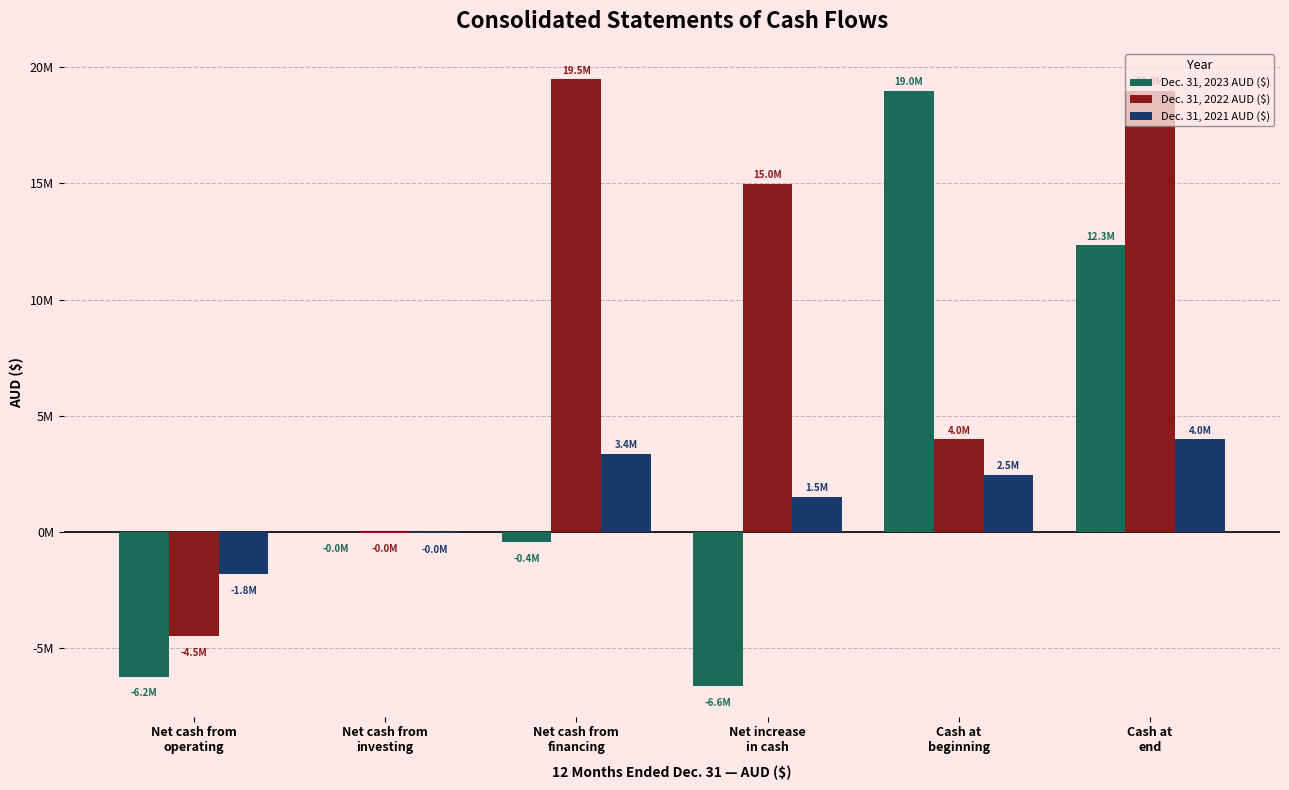

Reading left to right, list all the values displayed in this chart.

Dec. 31, 2023 AUD ($): Net cash from
operating=-6207518	Net cash from
investing=-1463	Net cash from
financing=-421496	Net increase
in cash=-6630477	Cash at
beginning=18976542	Cash at
end=12346065
Dec. 31, 2022 AUD ($): Net cash from
operating=-4468304	Net cash from
investing=-26628	Net cash from
financing=19475174	Net increase
in cash=14980242	Cash at
beginning=3996300	Cash at
end=18976542
Dec. 31, 2021 AUD ($): Net cash from
operating=-1806179	Net cash from
investing=-30534	Net cash from
financing=3368358	Net increase
in cash=1531645	Cash at
beginning=2464655	Cash at
end=3996300